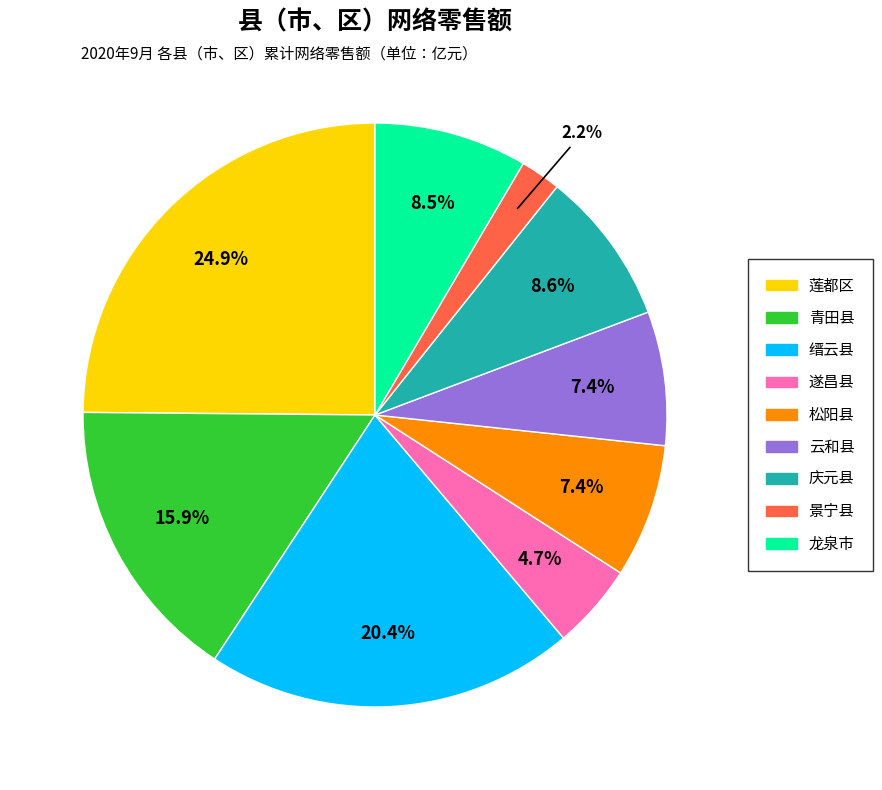

Approximately how many times larger is the value at 莲都区 compared to 松阳县?

3.4